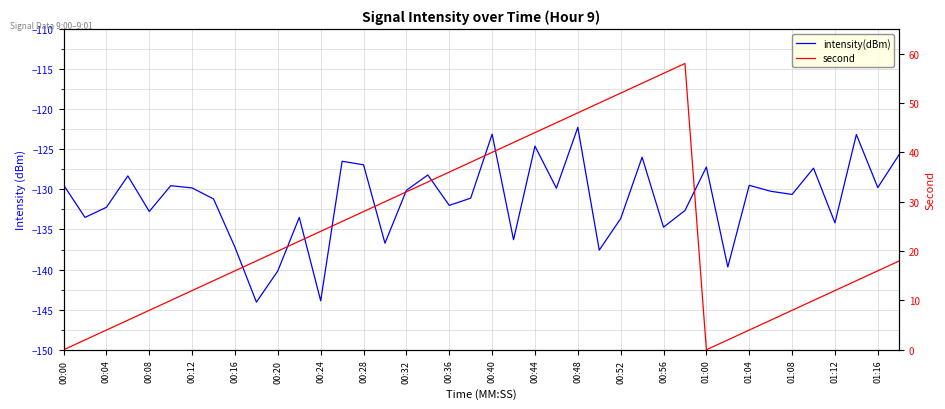

List the series in order of their overall mean, lowest first.

intensity(dBm), second